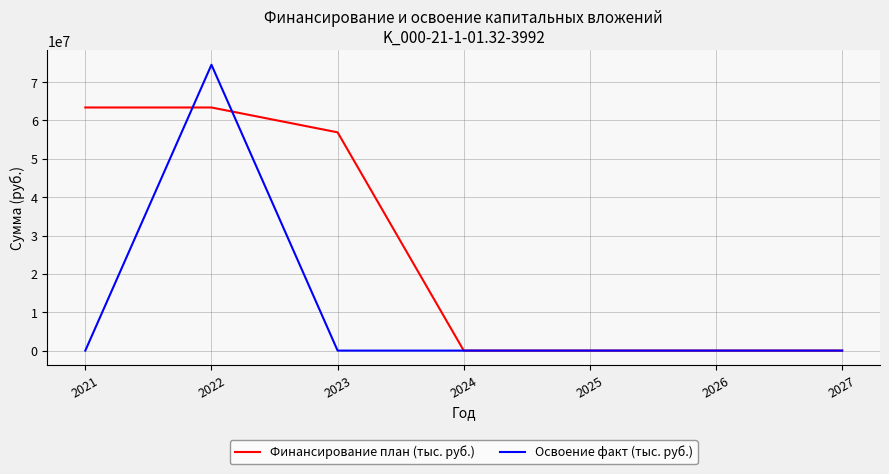

True or false: Освоение факт (тыс. руб.) has a value of 0 at 2025.

True